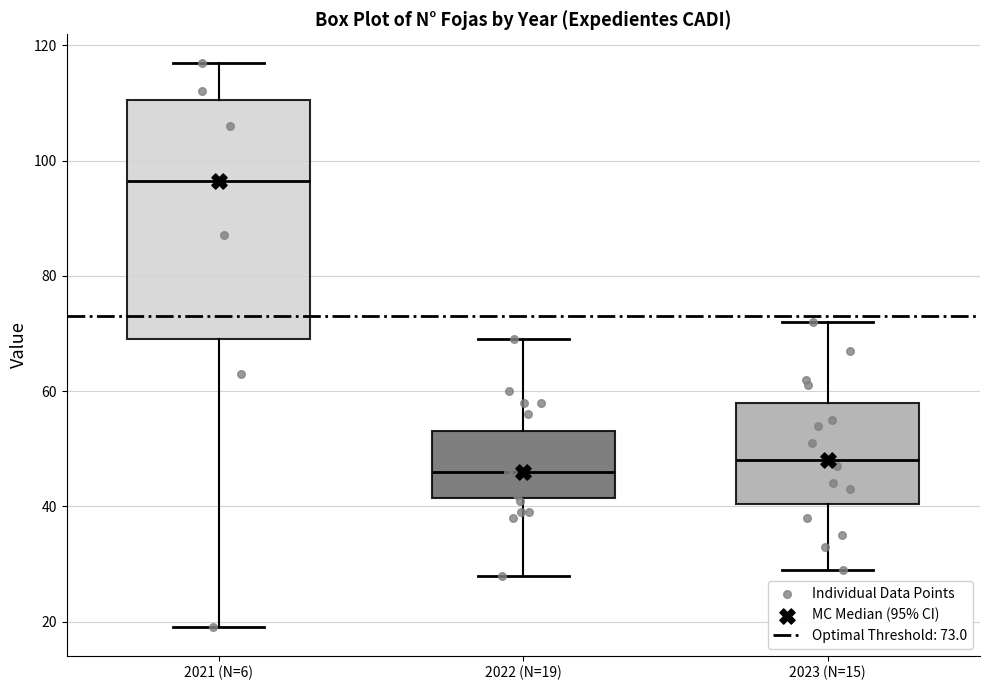

Which box is the tallest, from its lower edge to its upper edge?

2021 (N=6)